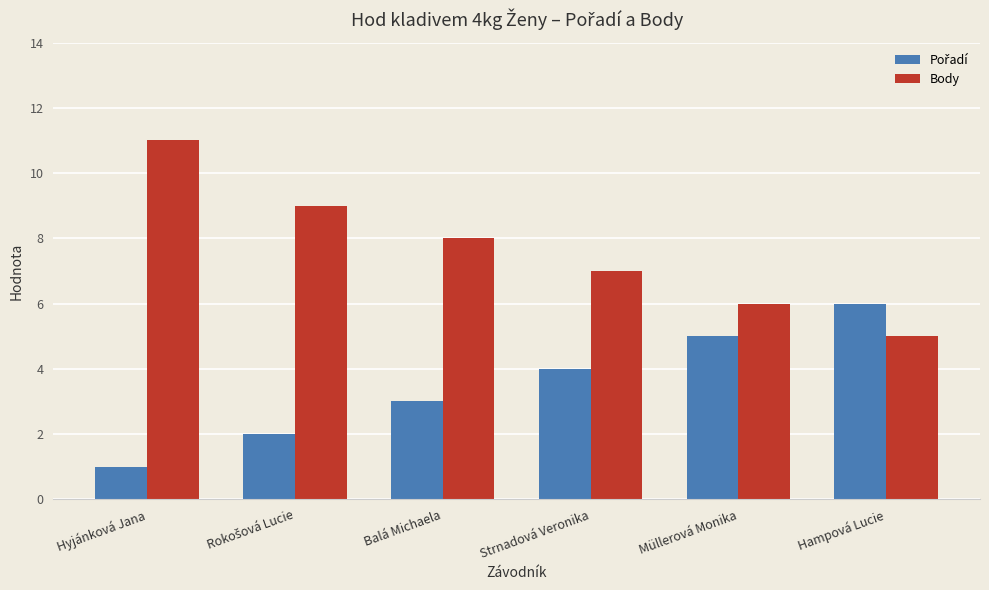

Which series has the largest total across all categories?

Body